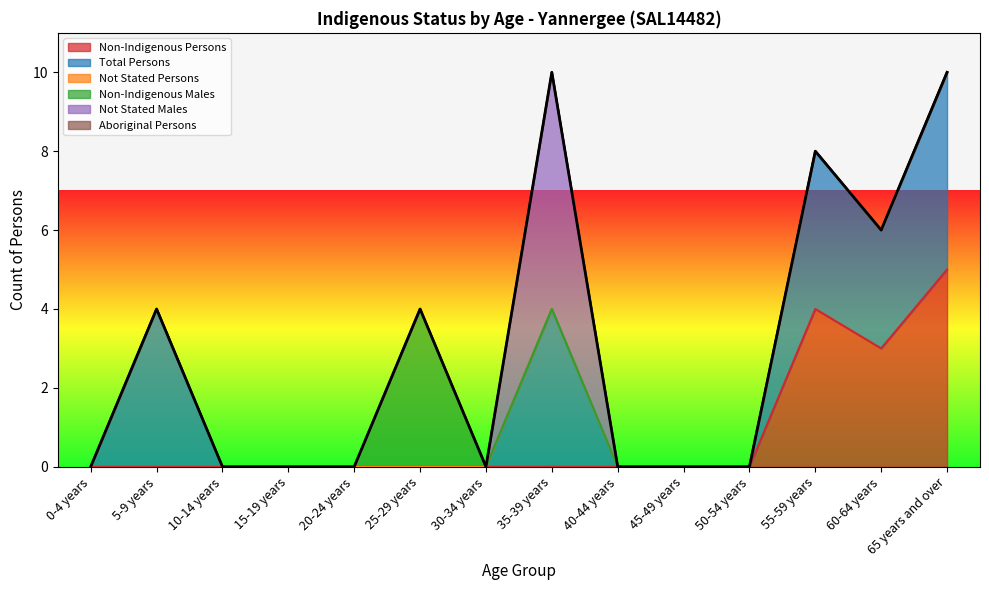

How many data points does each series have?

14